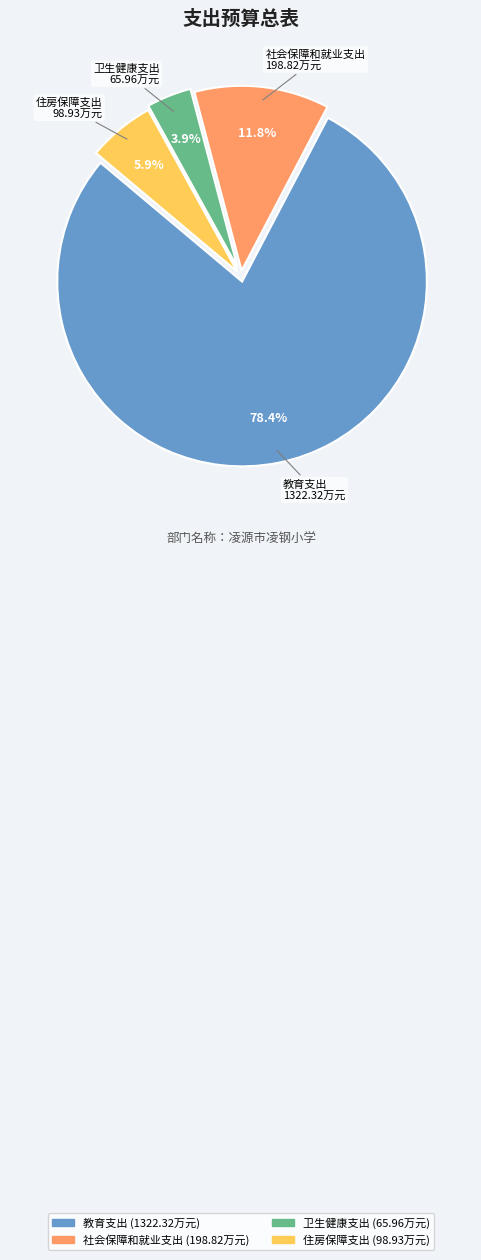

To the nearest percent, what percentage of the pie is 卫生健康支出?

4%